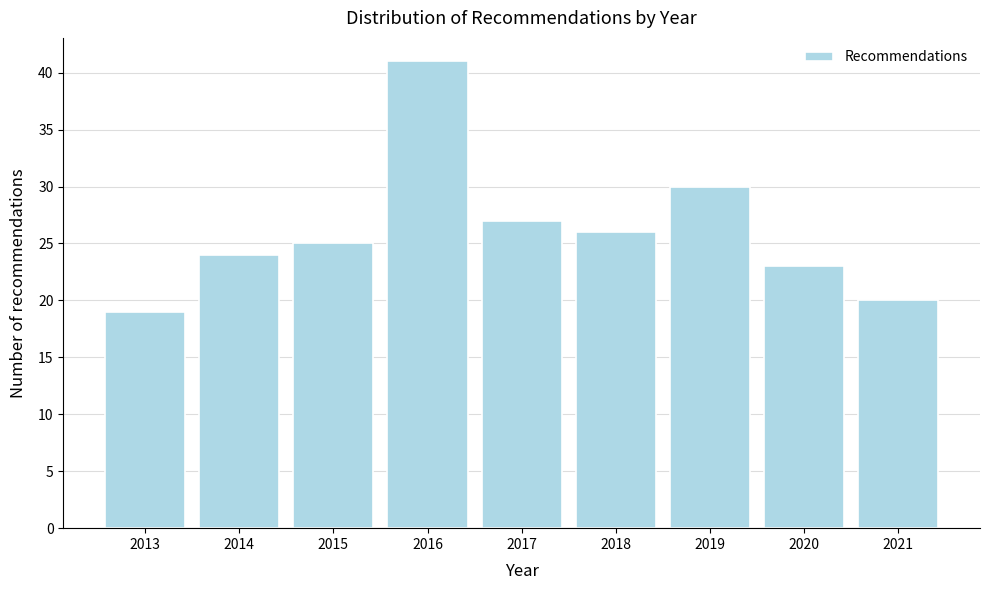

Reading left to right, transcribe all the data shown in this chart.

2013=19	2014=24	2015=25	2016=41	2017=27	2018=26	2019=30	2020=23	2021=20